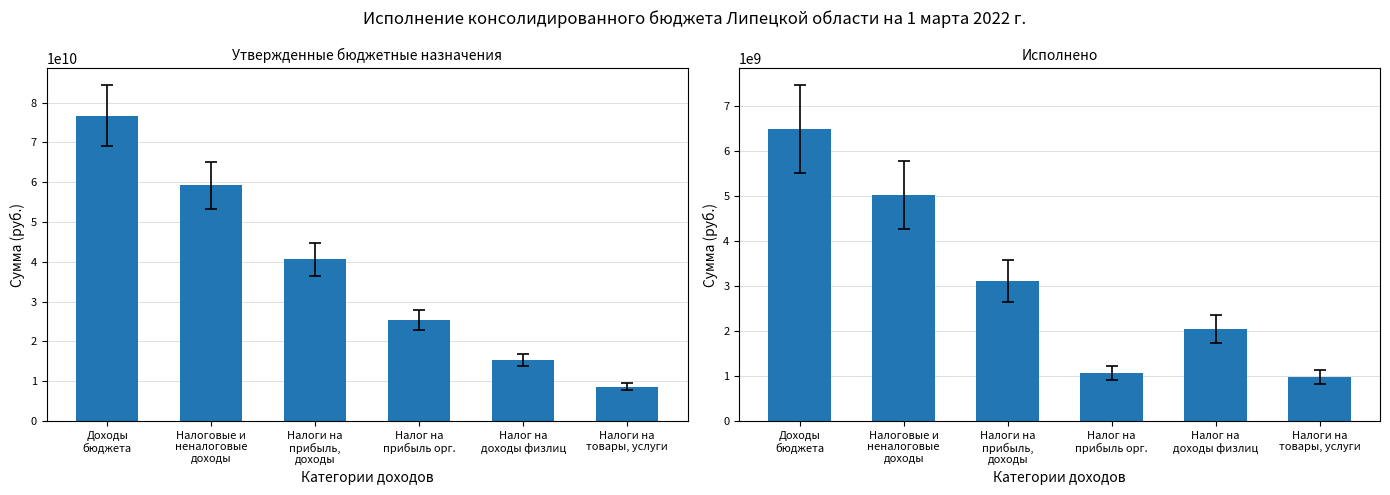

The value of Исполнено at Налоги на
прибыль,
доходы is 4755640592.9. True or false?

False